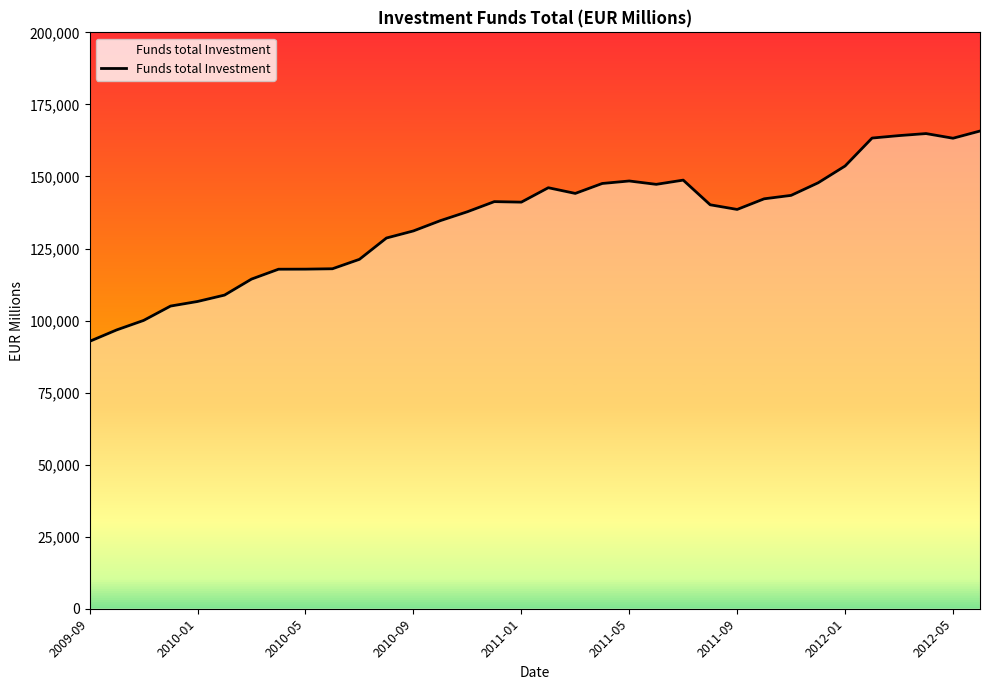

What is the maximum value shown in the chart?

165764